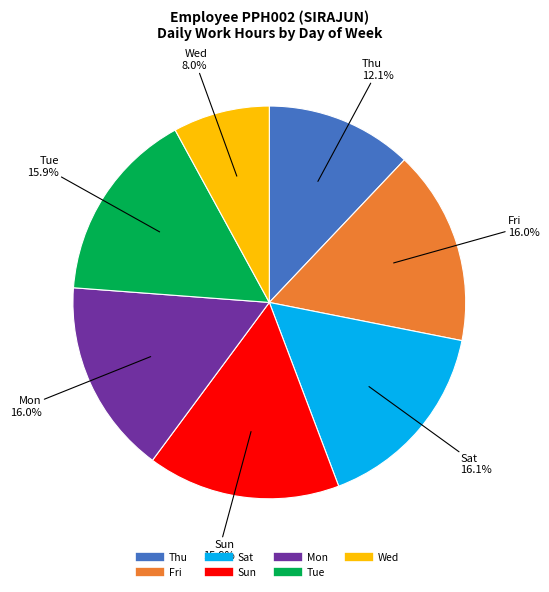

Is there a majority slice in this chart?

No